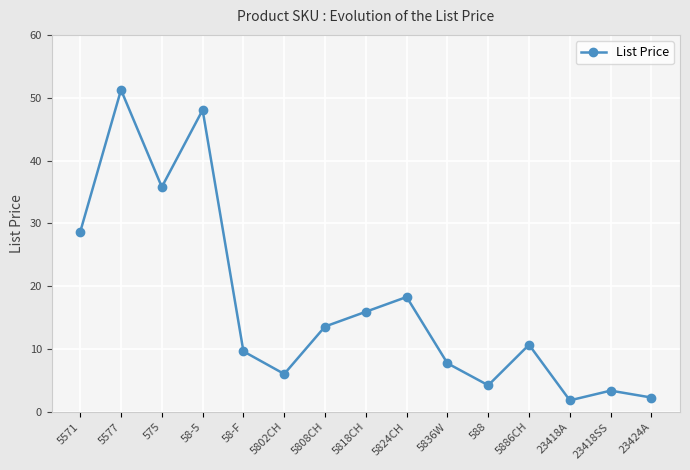

What is the average value?

17.2